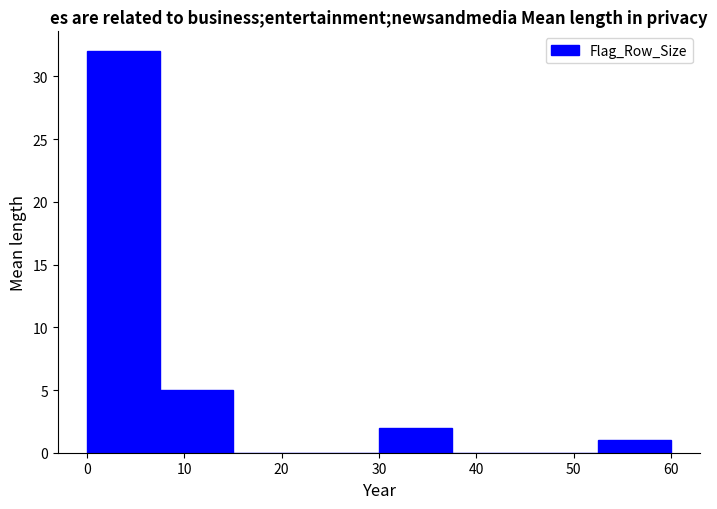

How tall is the bar that spans 30.0 to 37.5 on the x-axis? Neither the bar edges nor the heights are printed on the chart, so give them approximately, as read against the axes.

2